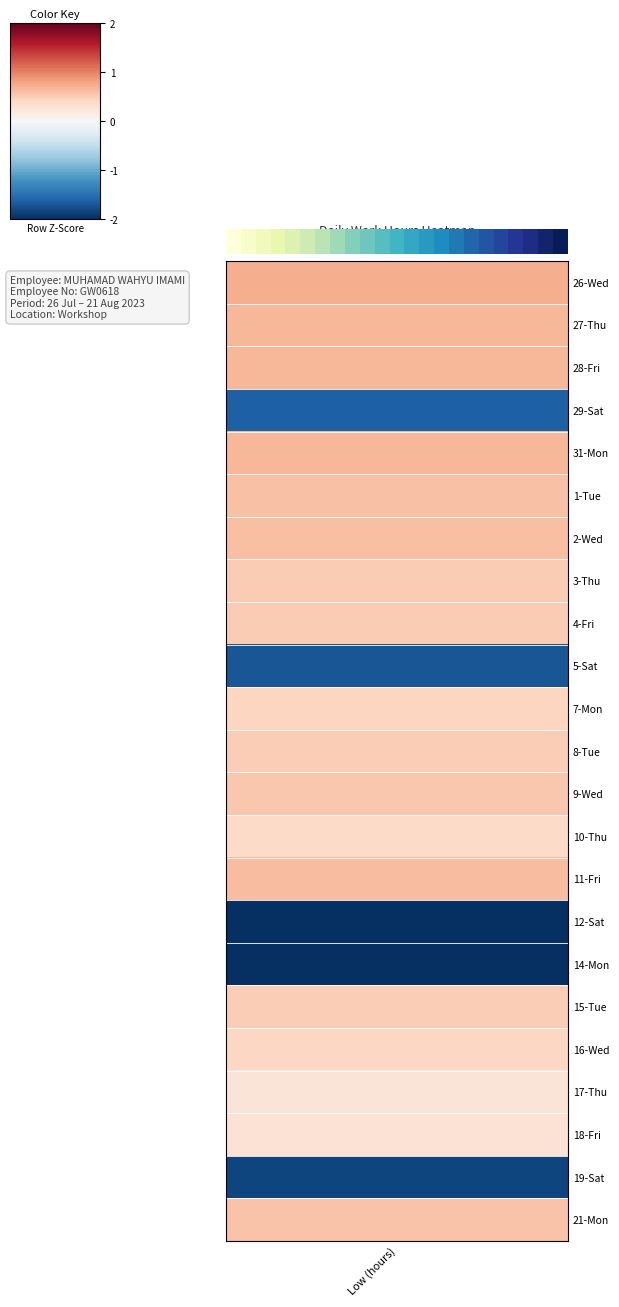

What is the average value?

0.5